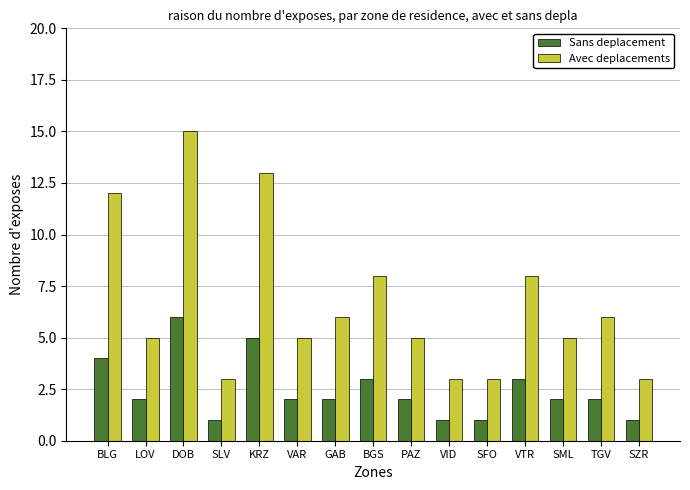

The Sans deplacement series shows 4 at BLG. True or false?

True